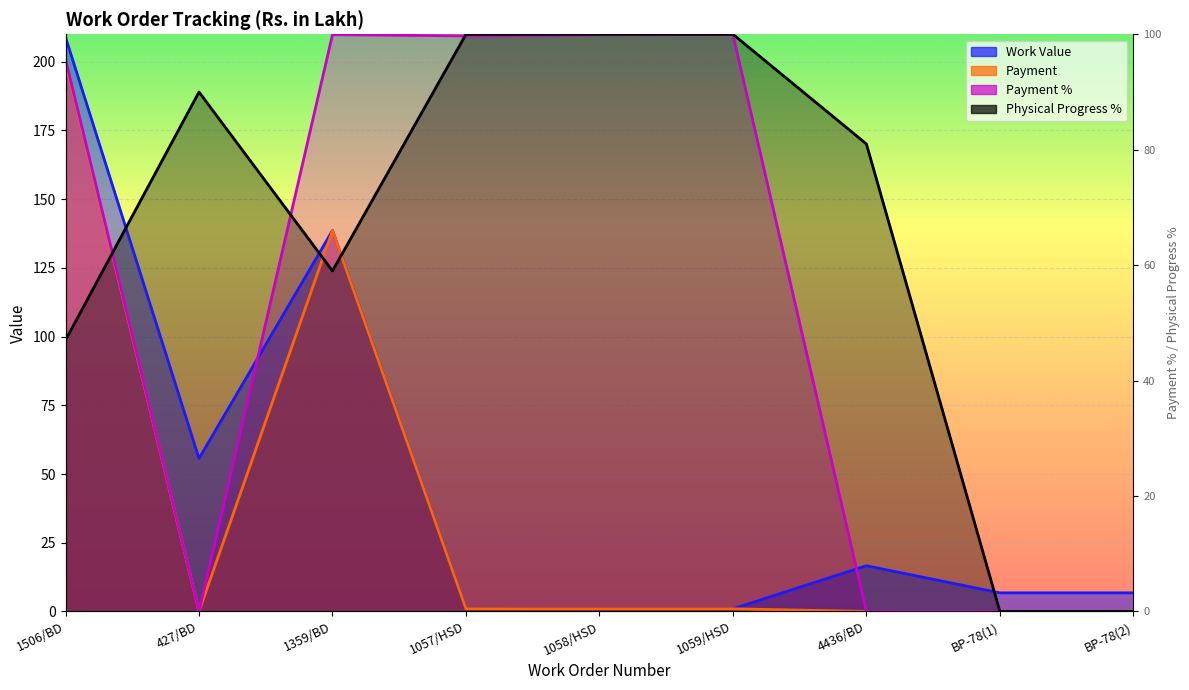

What is the label of the 2nd point from the left?

427/BD